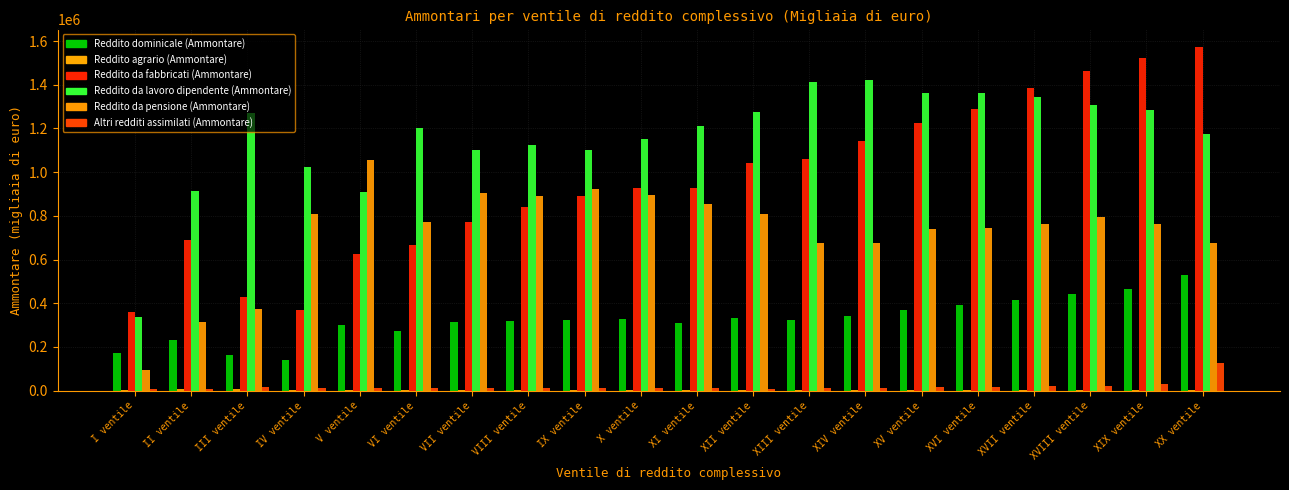

How many groups of bars are there?

20